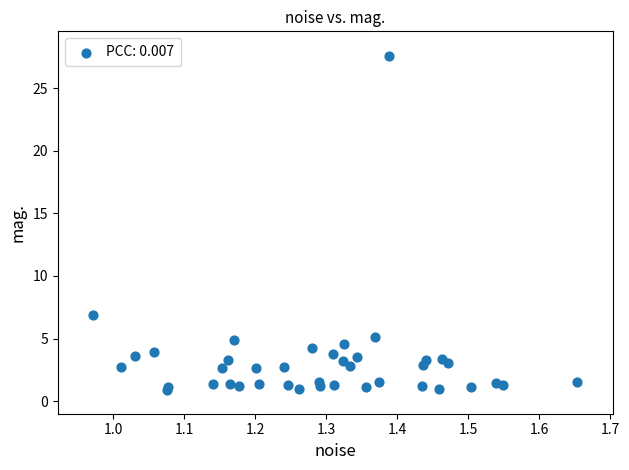

What Y value in the scatter plot is closest to 14?

6.9